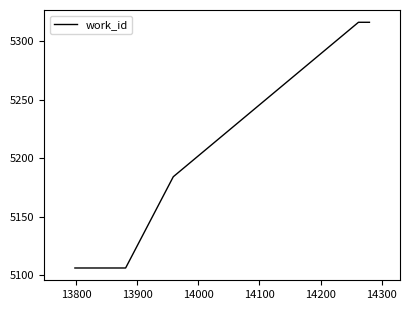

What is the smallest value displayed?

5106